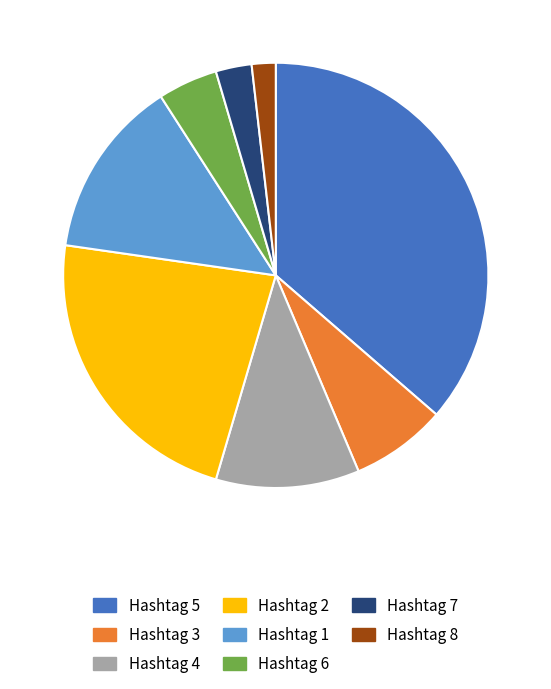

The Hashtag 3 slice represents 7% of the pie. True or false?

True